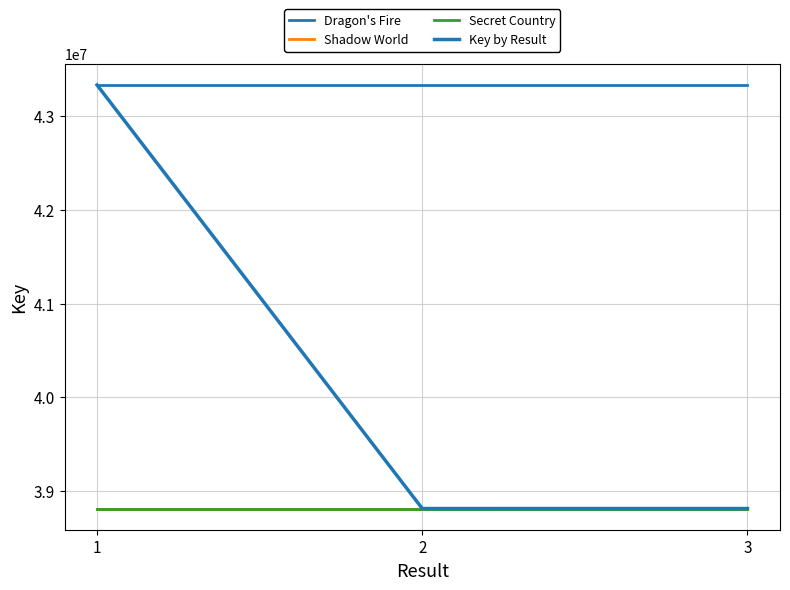

How many lines are shown in the chart?

4